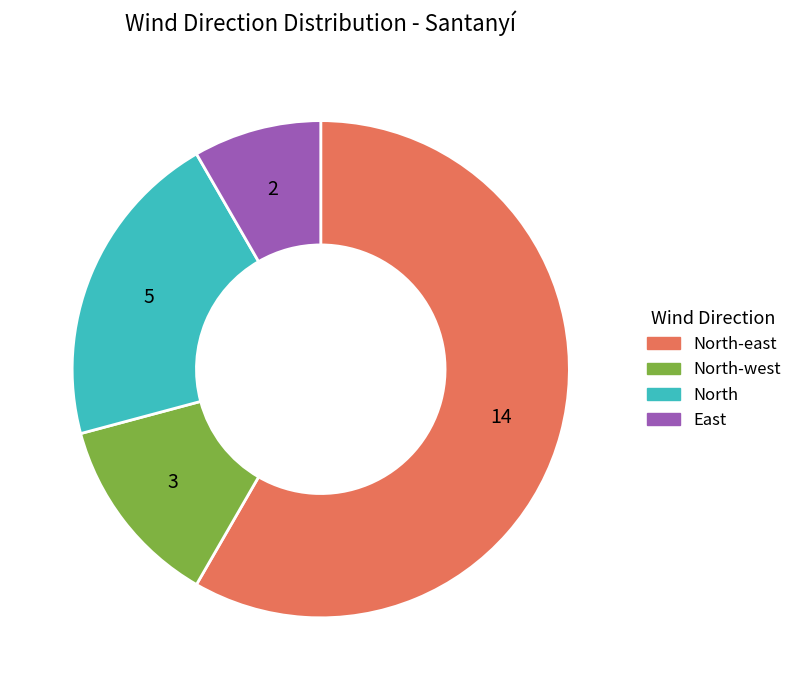

Which category has the smallest portion of the pie?

East